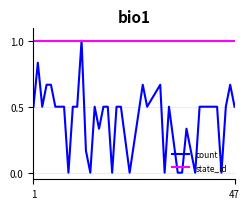

What is the average value of the count series?

0.4